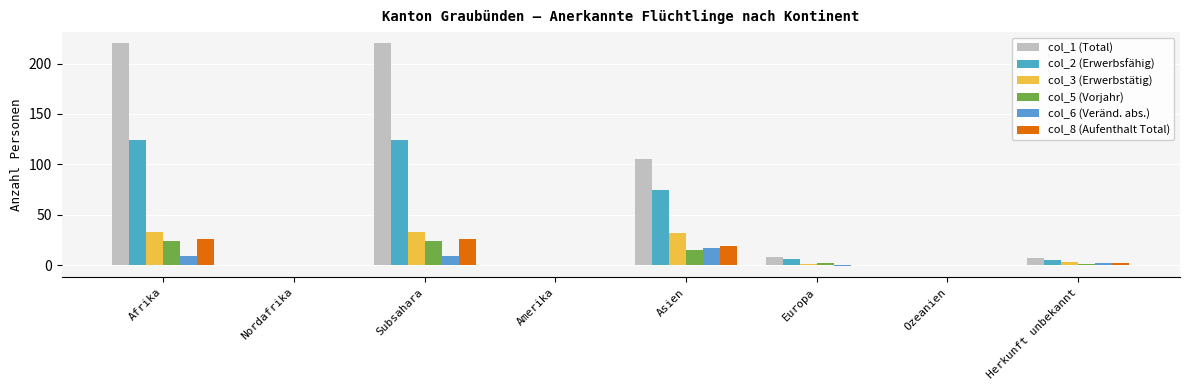

What position from the left is Amerika?

4